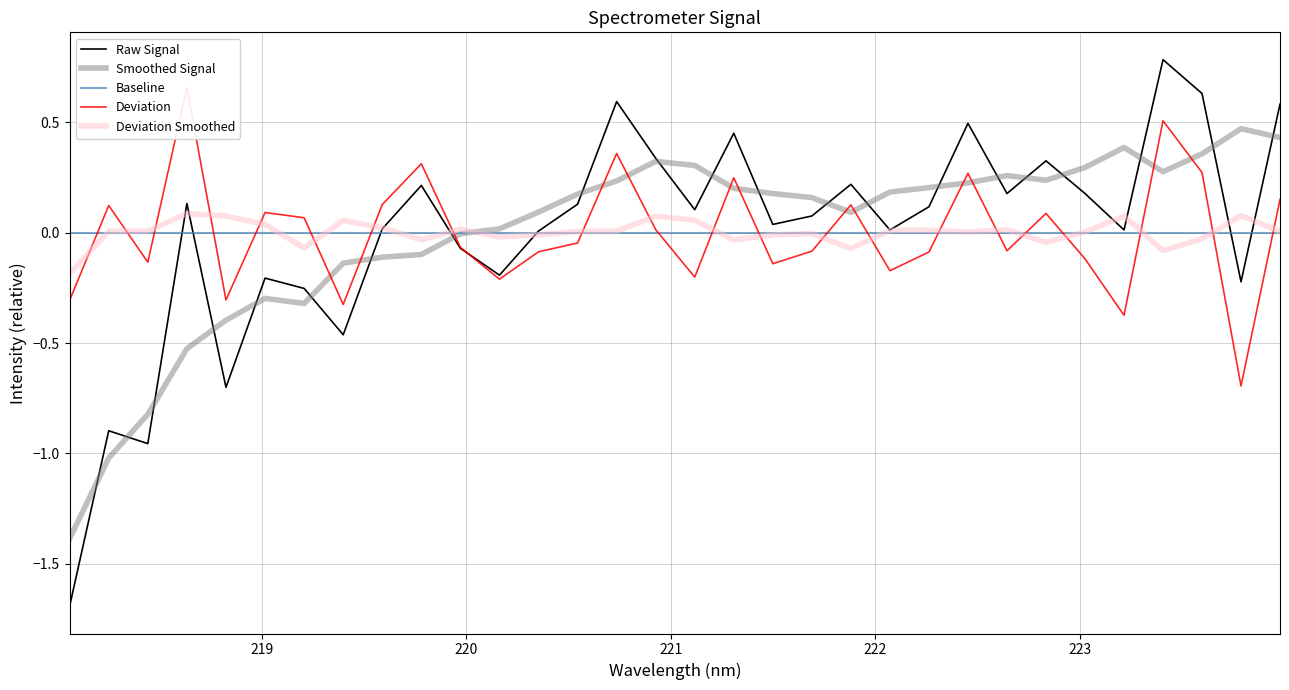

What is the lowest value of the Deviation series?

-0.7